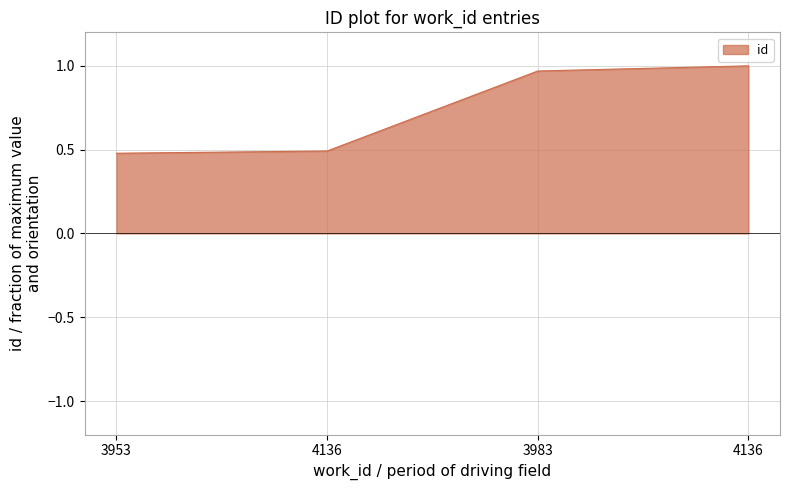

Count the number of categories in the chart.

4